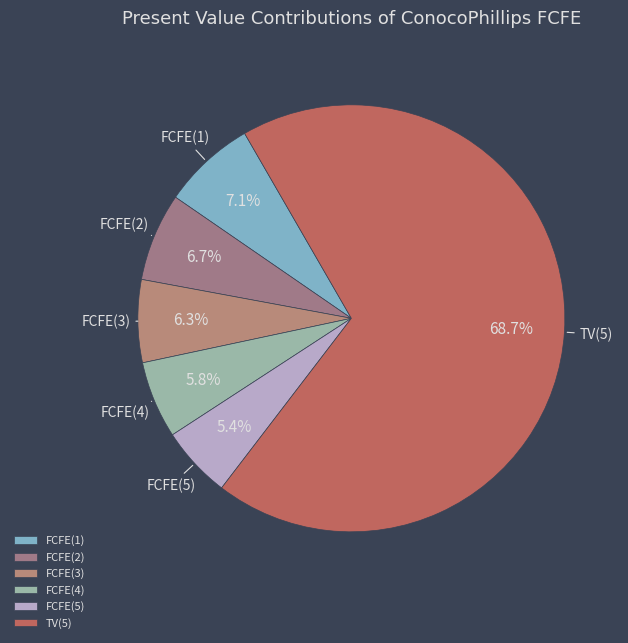

Is there a majority slice in this chart?

Yes